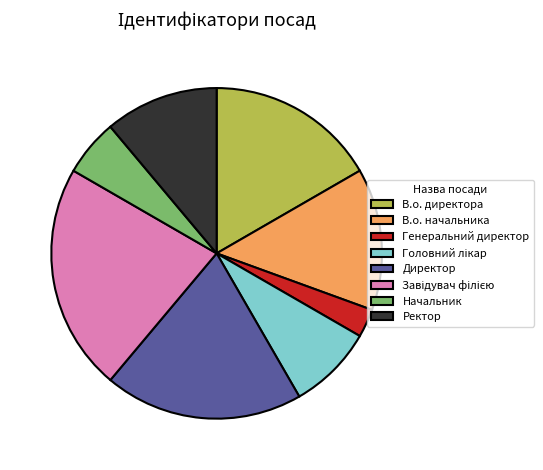

What is the smallest slice in the pie chart?

Генеральний директор